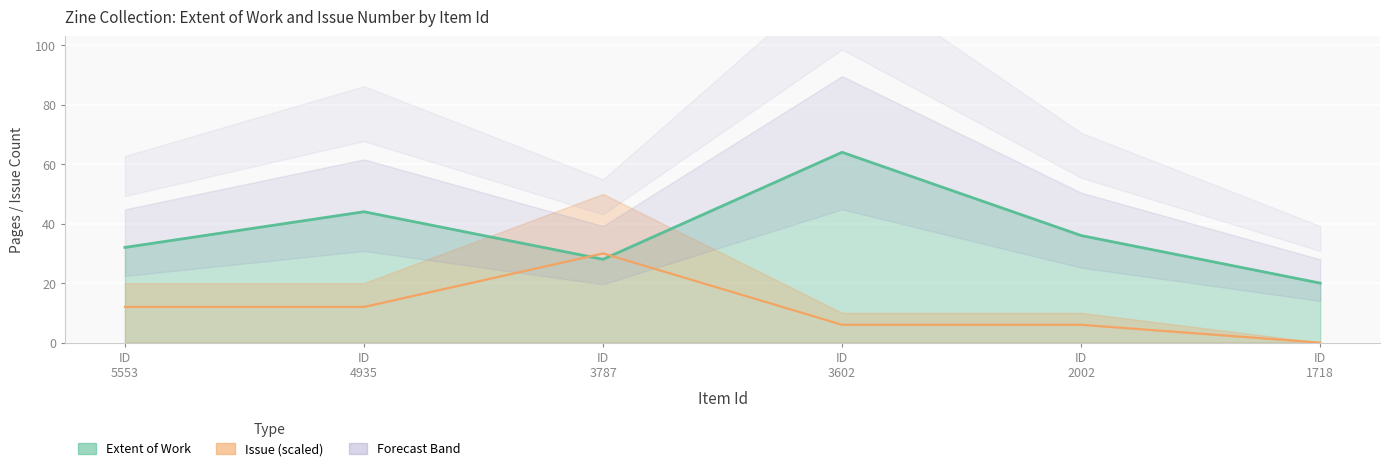

The Issue series shows 3 at ID 3602. True or false?

False